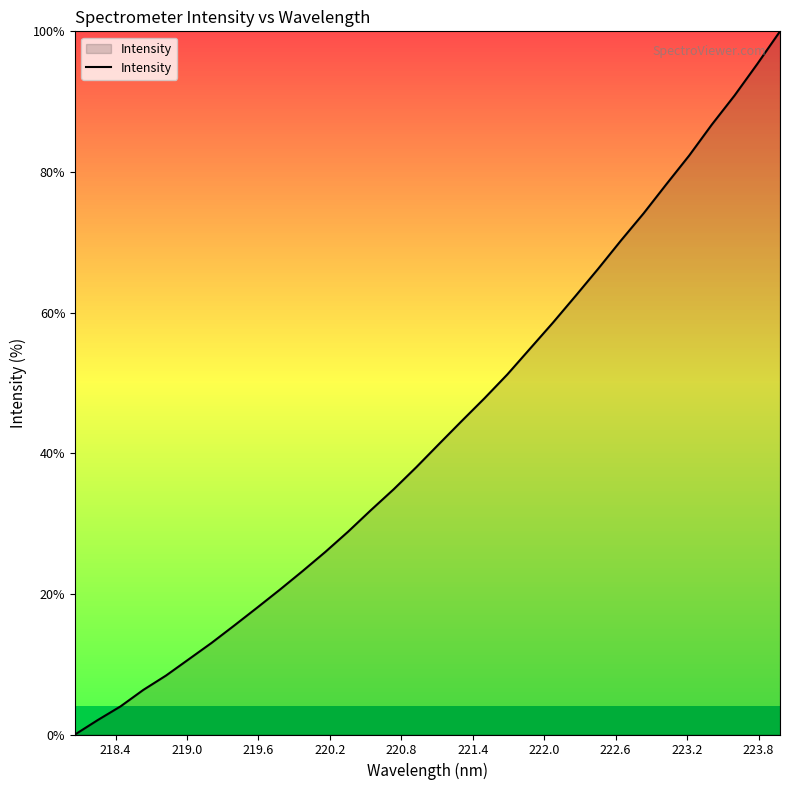

What is the difference between the maximum and minimum values?

100.0